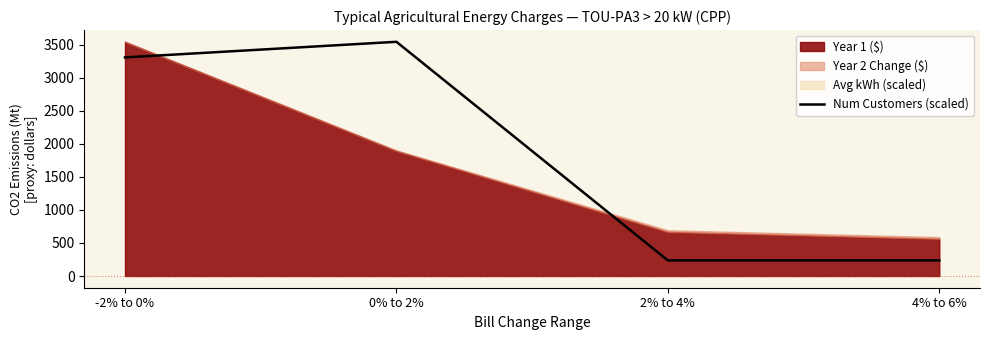

What is the lowest value of the Num Customers (scaled) series?

236.4